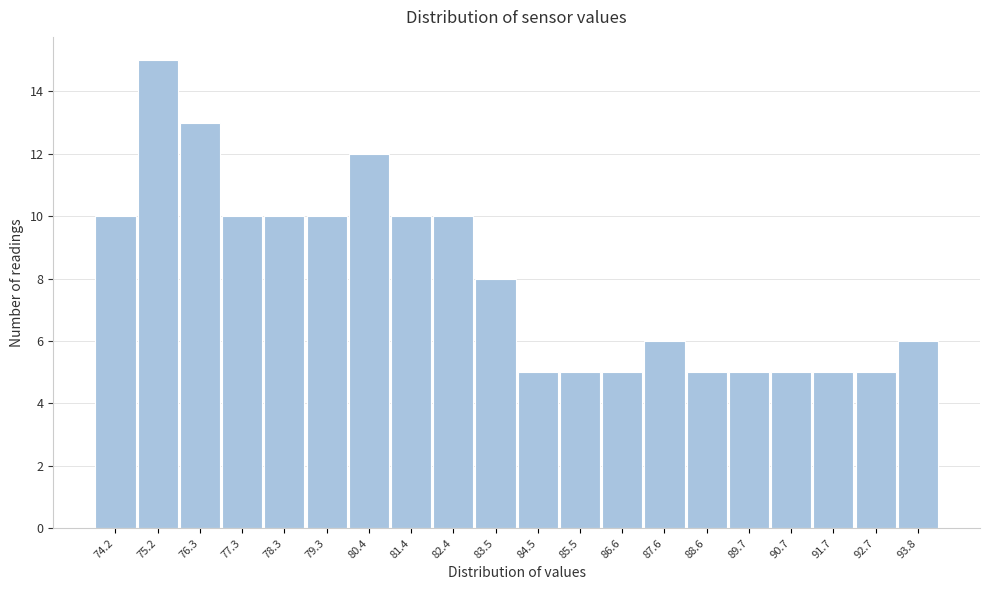

Reading right to left, transcribe all the data shown in this chart.

93.8=6	92.7=5	91.7=5	90.7=5	89.7=5	88.6=5	87.6=6	86.6=5	85.5=5	84.5=5	83.5=8	82.4=10	81.4=10	80.4=12	79.3=10	78.3=10	77.3=10	76.3=13	75.2=15	74.2=10